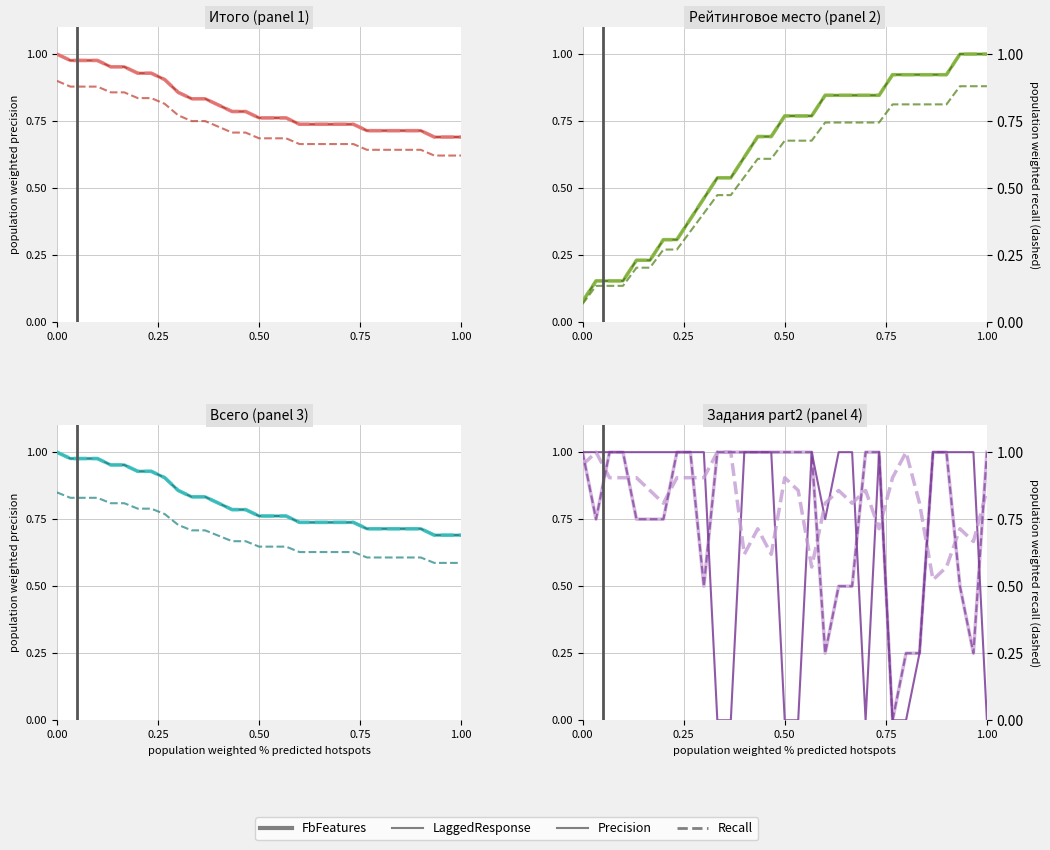

At which category does FbFeatures reach its first local valley?

0.25